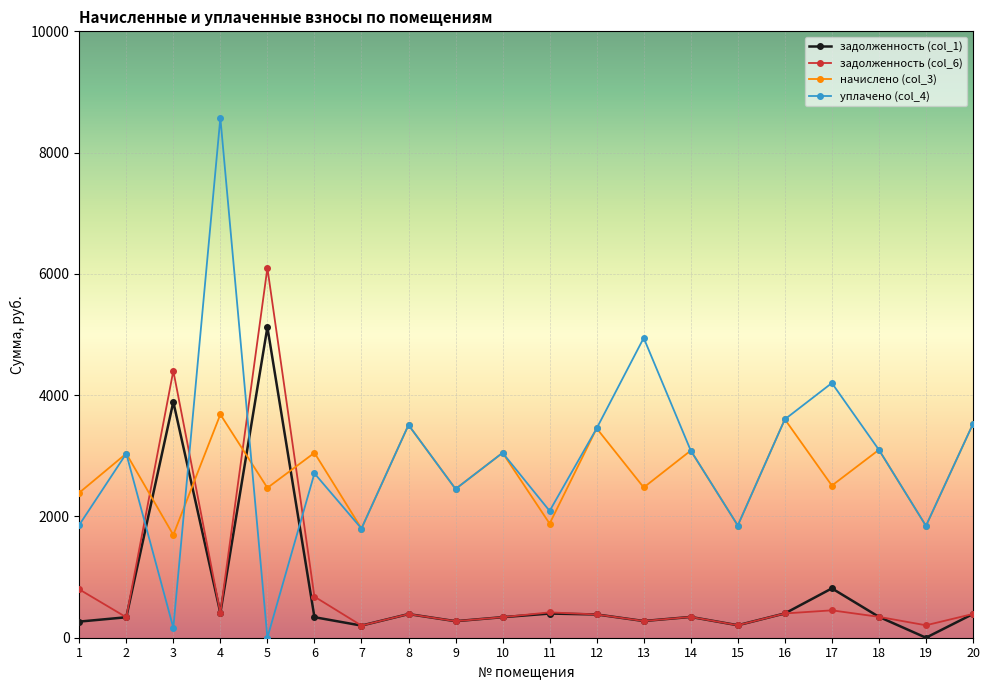

Between which two adjacent categories do задолженность (col_6) and уплачено (col_4) first intersect?

2 and 3